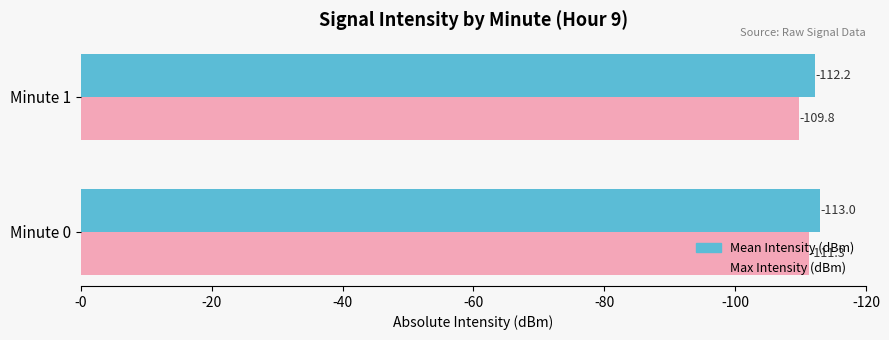

What are all the series names shown in the legend?

Mean Intensity (dBm), Max Intensity (dBm)